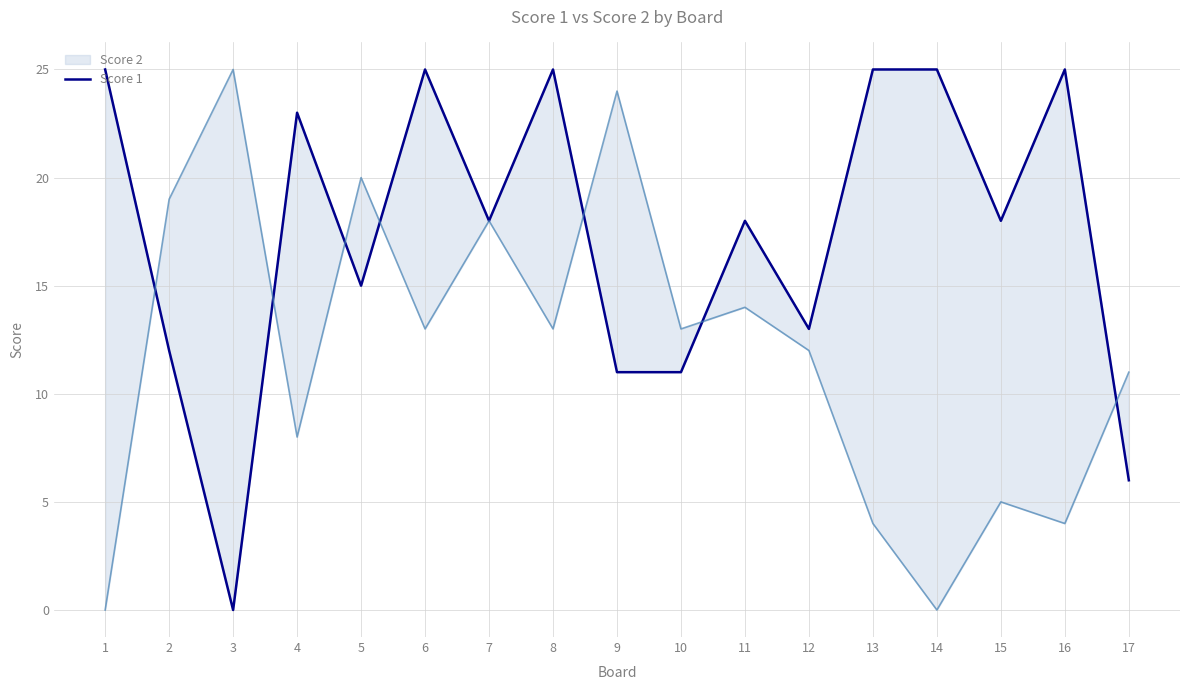

What is the difference between the second highest and second lowest values?

19